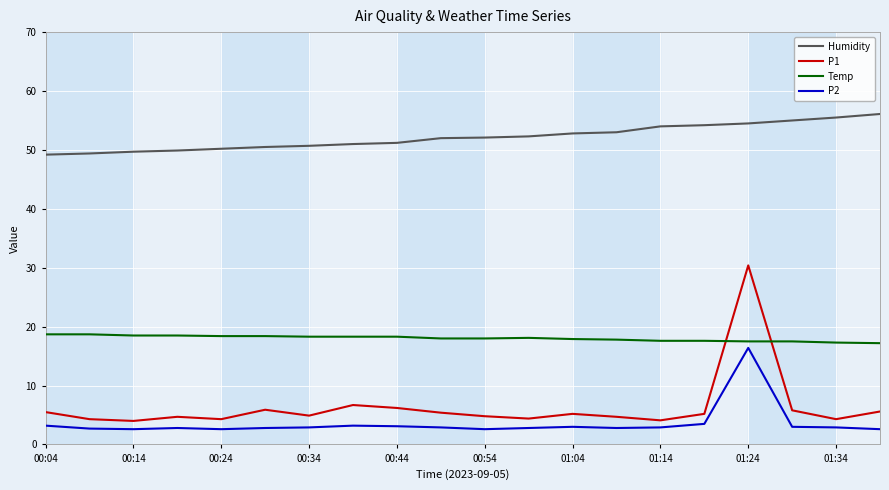

List the series in order of their peak value, highest first.

Humidity, P1, Temp, P2